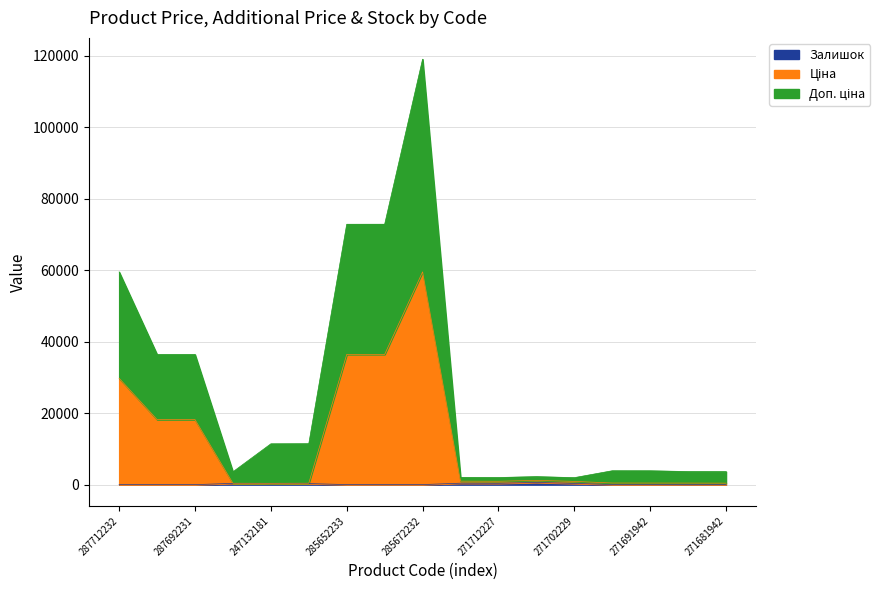

At which category is the sum across all series the highest?

285672232